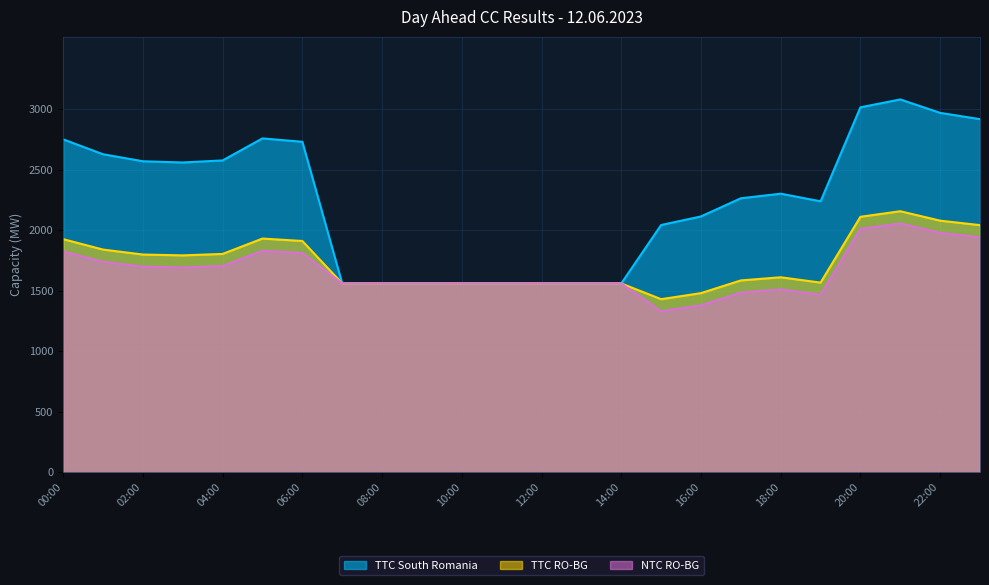

True or false: NTC RO-BG and TTC RO-BG cross at least once.

False